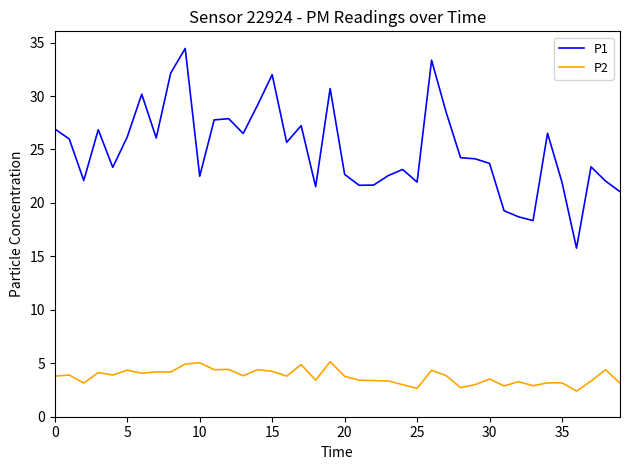

What is the maximum value for P2?

5.2